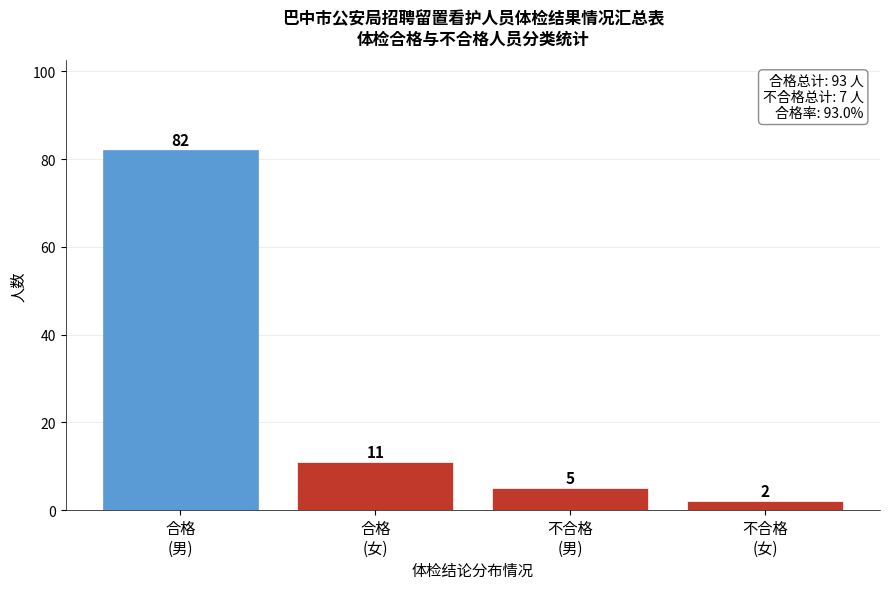

Reading left to right, what are all the values shown in this chart?

82	11	5	2